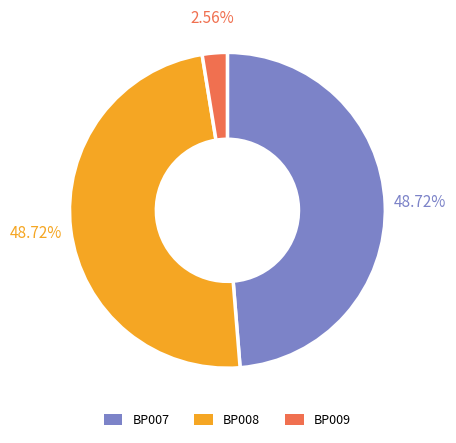

To the nearest percent, what percentage of the pie is BP007?

49%